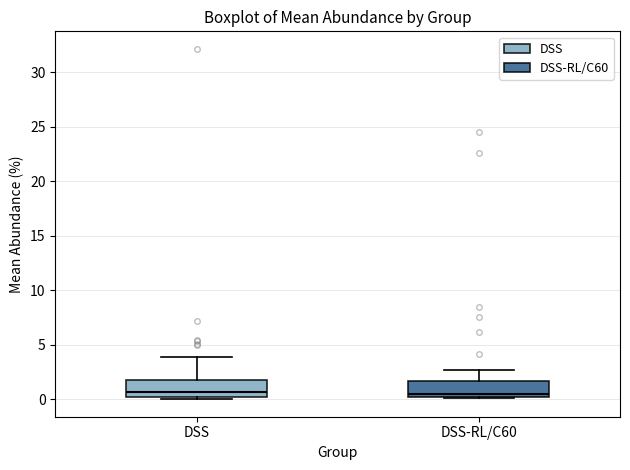

Reading left to right, read every box against the y-axis: the position of its median line, the range the box covers, and the ends of its whiskers. The values are not printed on the chart, so give them approximately, as read against the axis.

DSS: median 0.5, box 0.0 to 2.0, whiskers 0.0 (just below the box's lower edge) to 4.0
DSS-RL/C60: median 0.5, box 0.0 to 1.5, whiskers 0.0 to 2.5